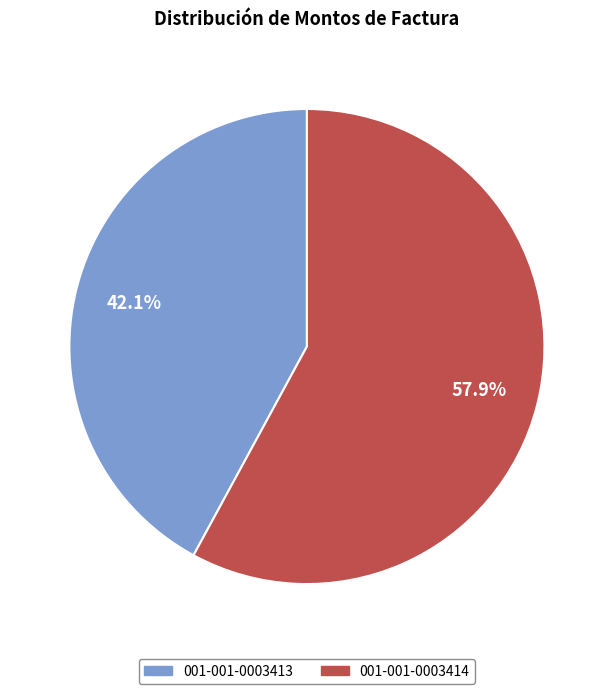

Rank the categories by value from lowest to highest.

001-001-0003413, 001-001-0003414